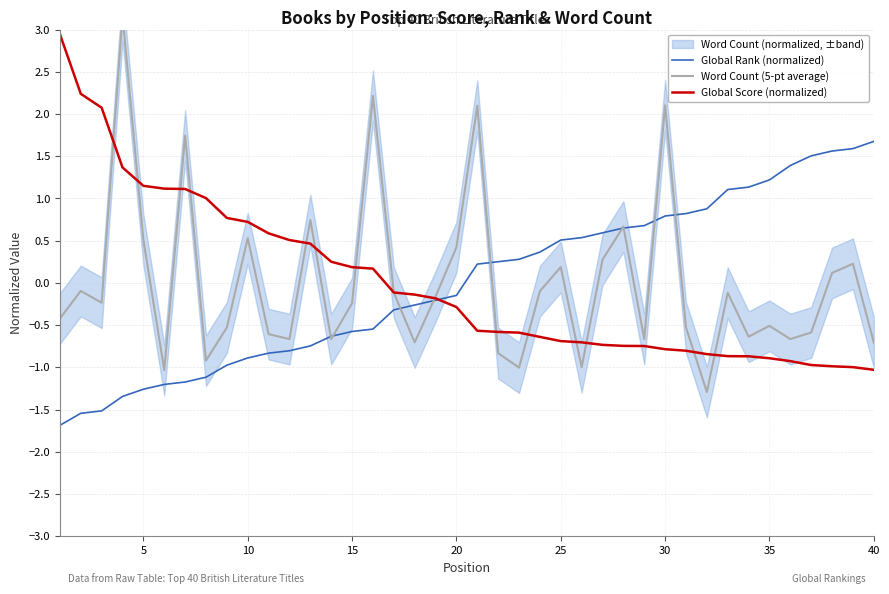

What is the approximate value of Global Rank (normalized) at 40?

1.7